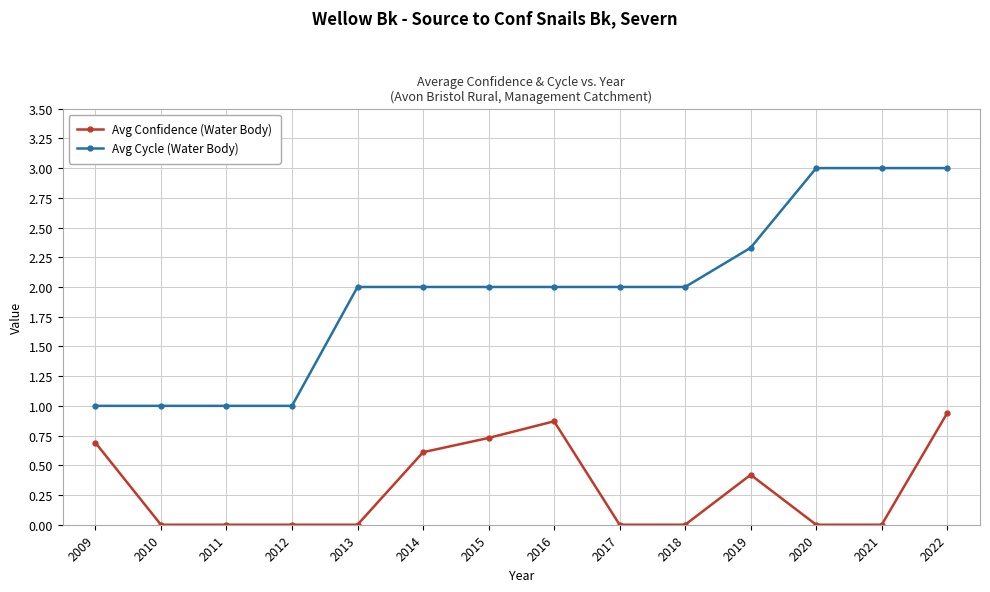

Which series changed the most between 2014 and 2019?

Avg Cycle (Water Body)